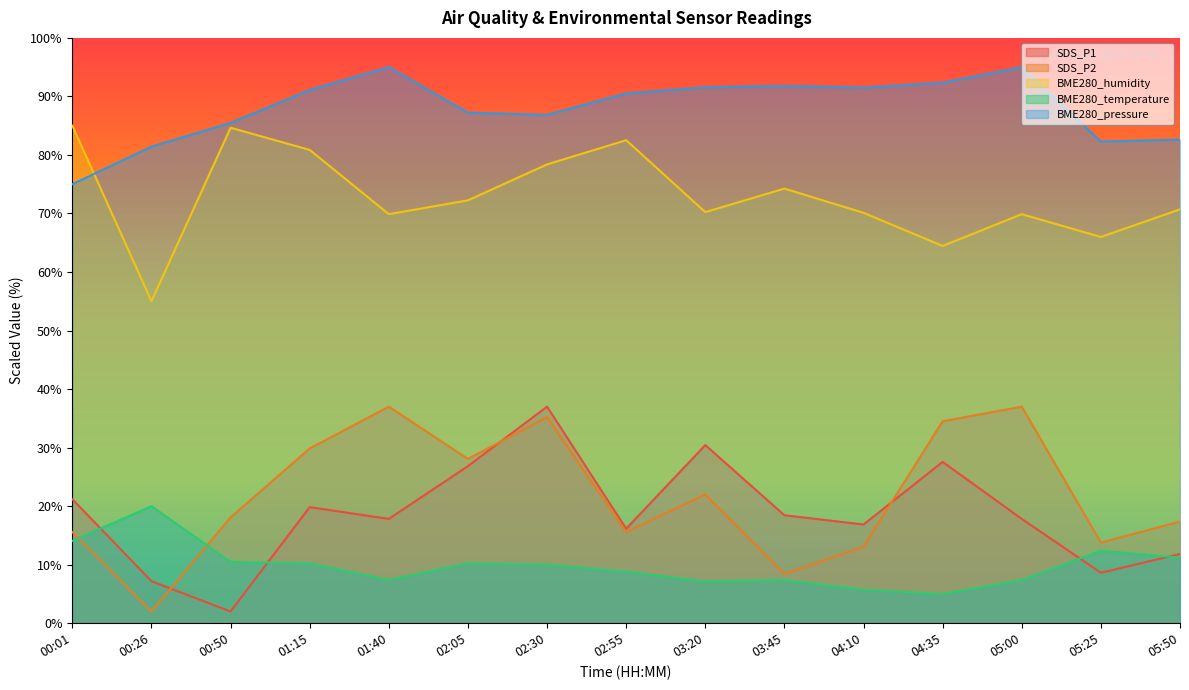

Which category has the lowest value in the BME280_humidity series?

00:26